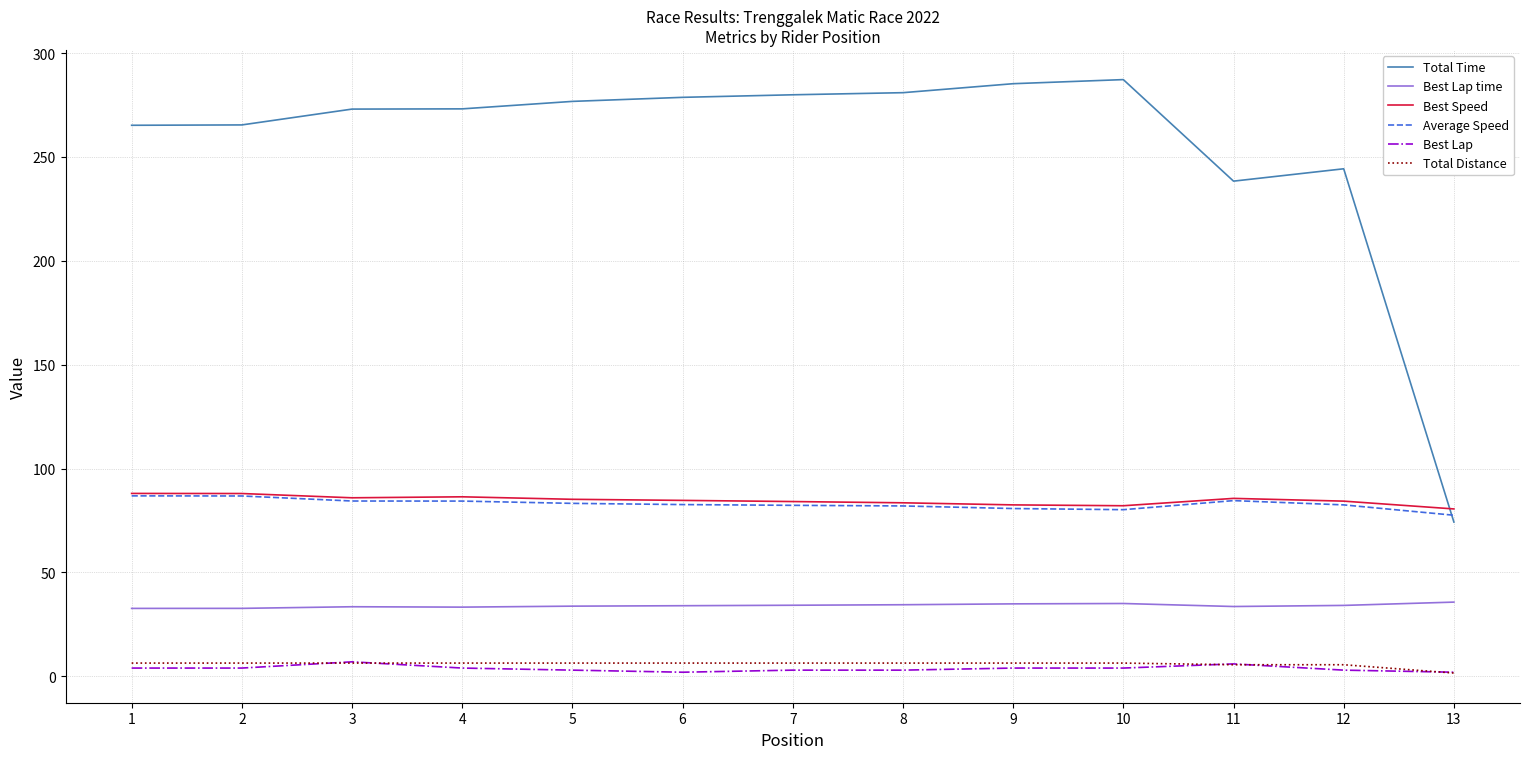

How many intersections are there between Total Time and Best Speed?

1